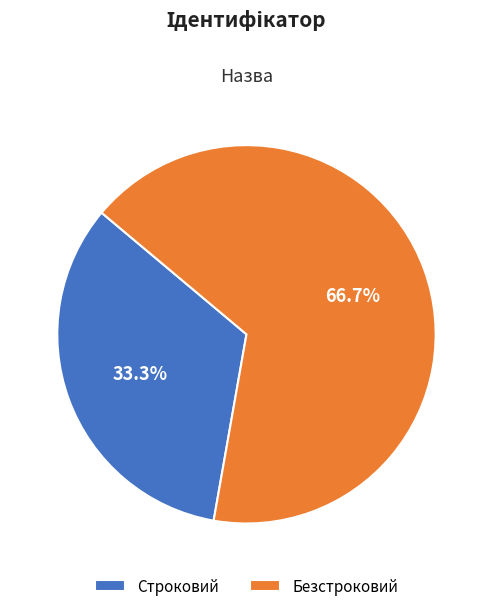

Does Строковий represent more than half of the total?

No